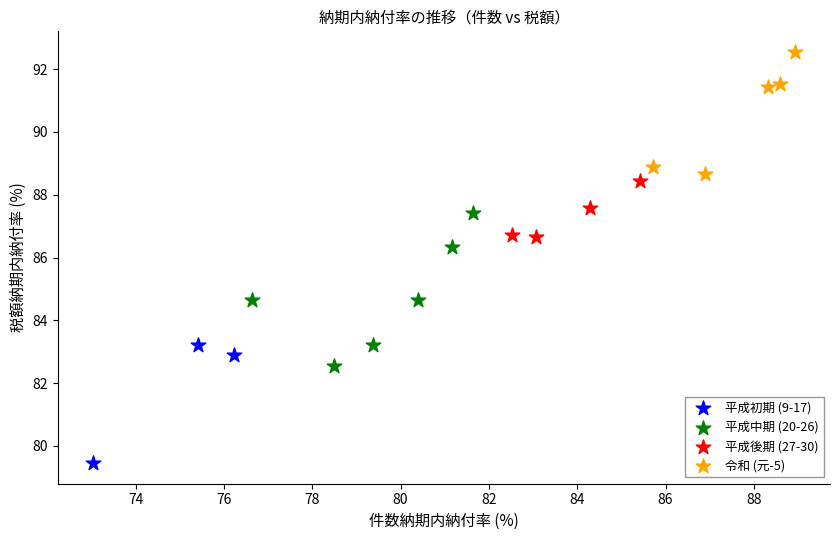

Which series contains the highest Y value?

令和 (元-5)